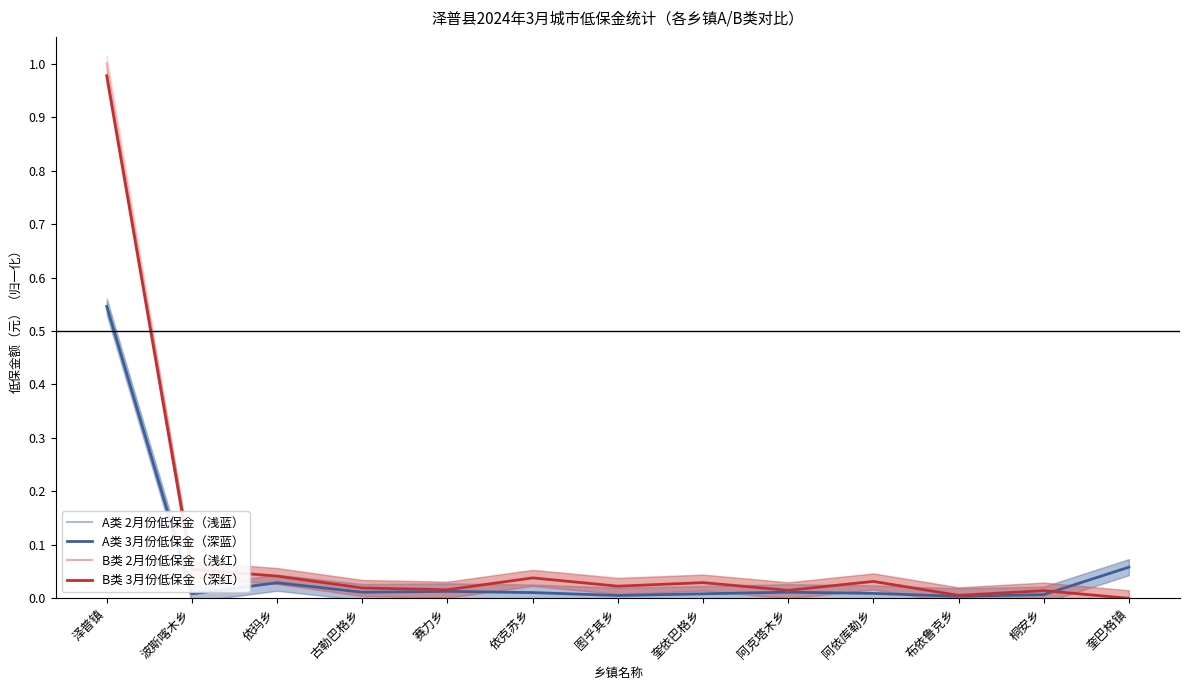

Between 波斯喀木乡 and 依玛乡, which series saw the biggest shift?

A类 2月份低保金（浅蓝）